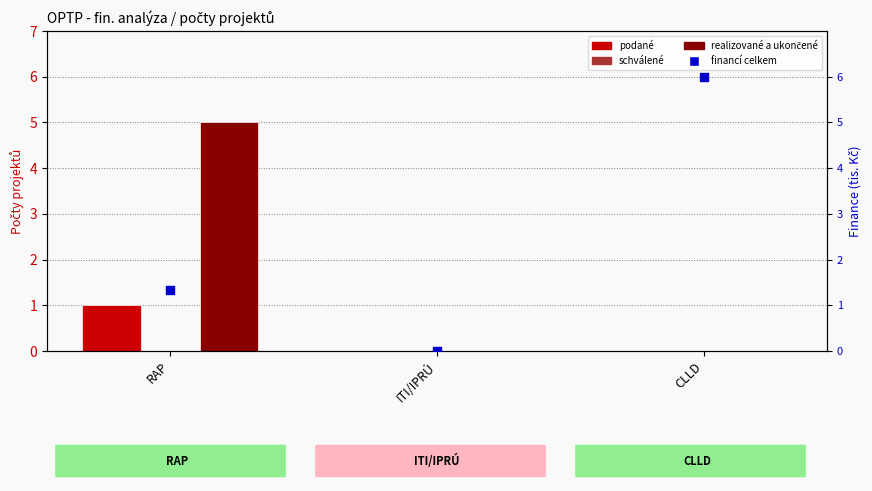

At how many categories does at least one series exceed 4?

2